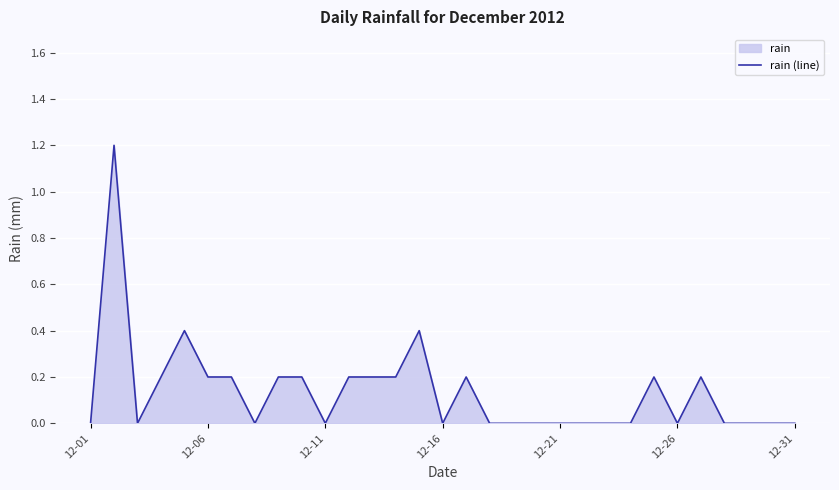

True or false: the data has more than 1 interior local peaks.

True